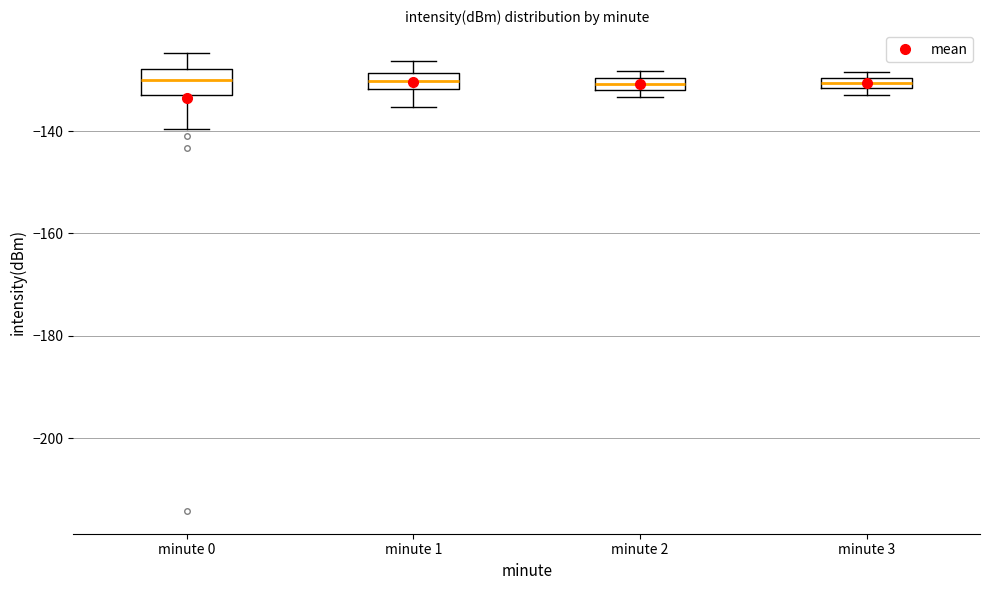

Where is the upper edge of the box for minute 1 on the y-axis? The values are not printed on the chart, so give them approximately, as read against the axis.

-128